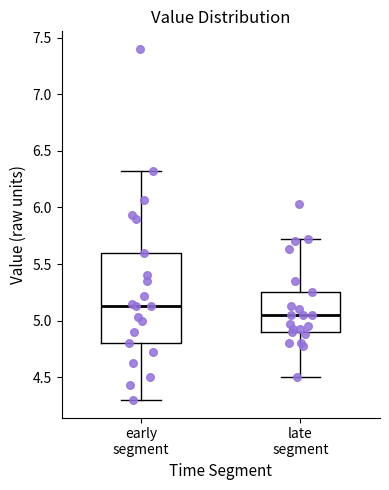

Which box's median line is the lowest?

late segment